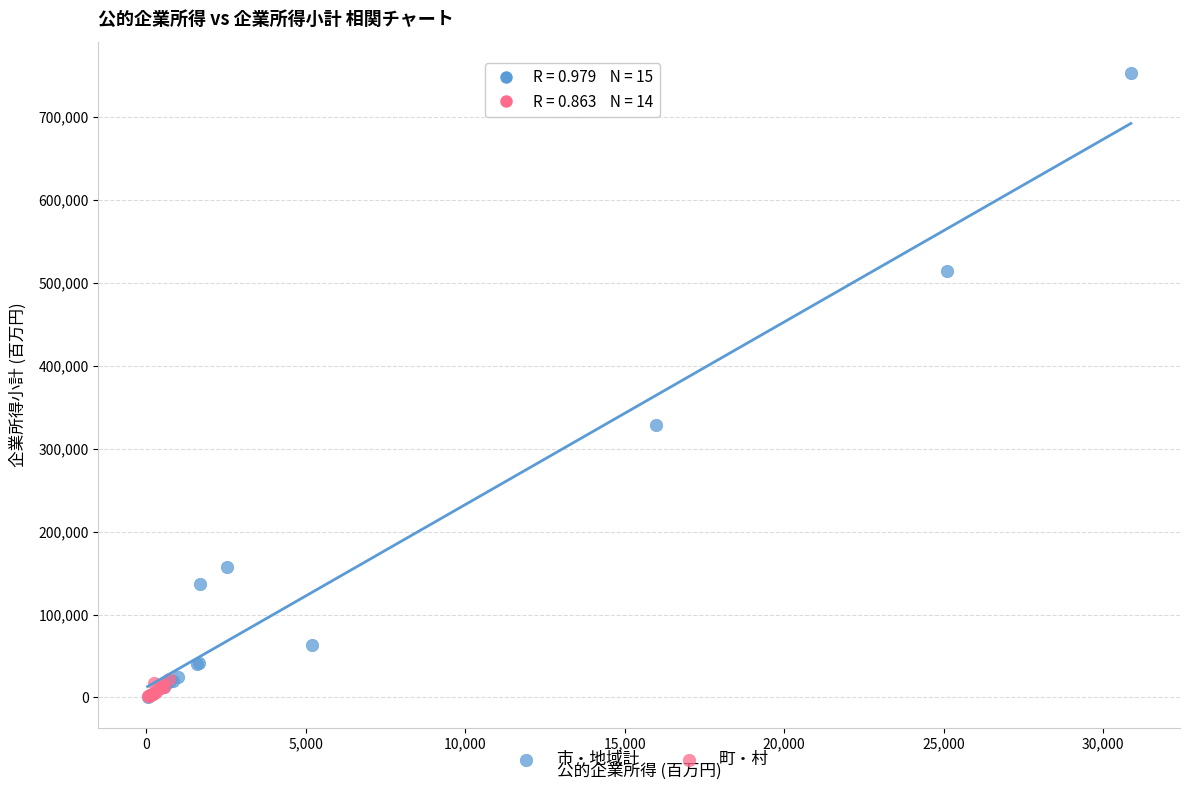

Which series reaches the maximum Y coordinate?

市・地域計